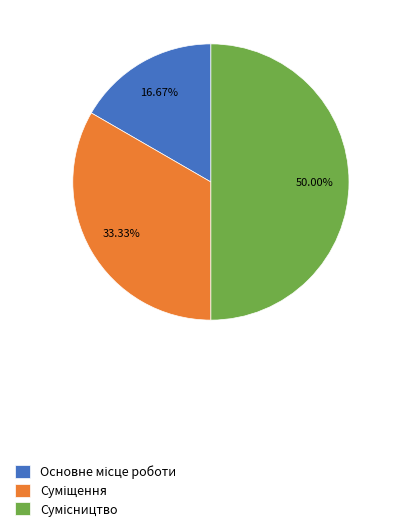

How many slices are in this pie chart?

3